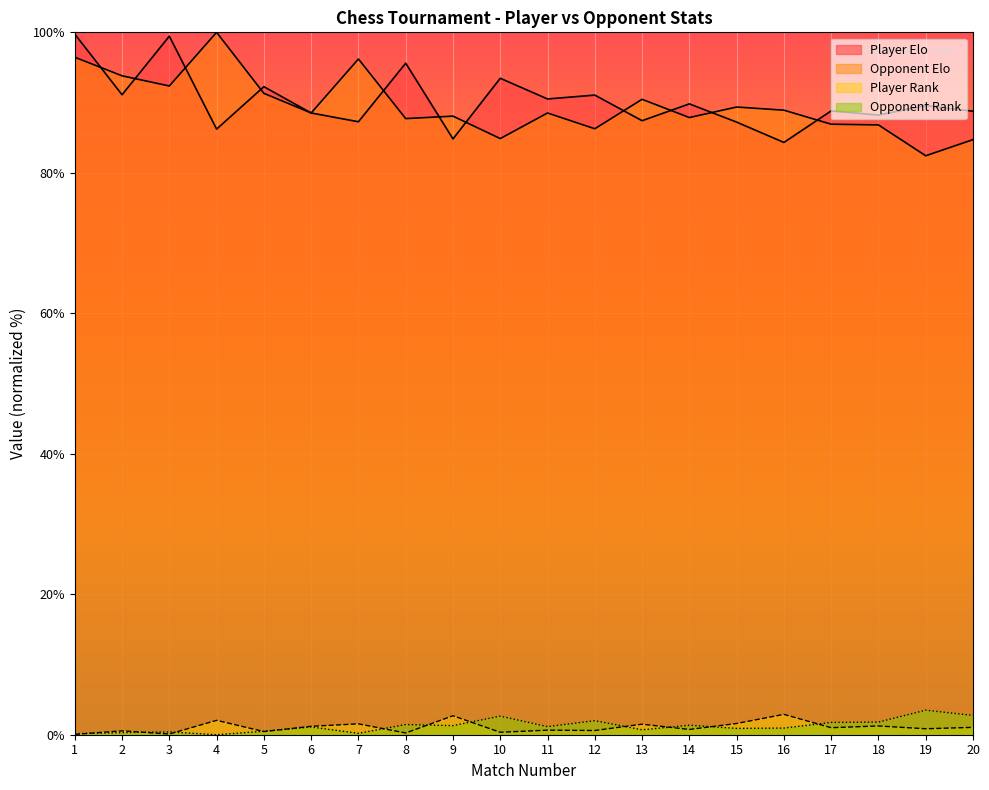

Which series has the largest total across all categories?

Player Elo